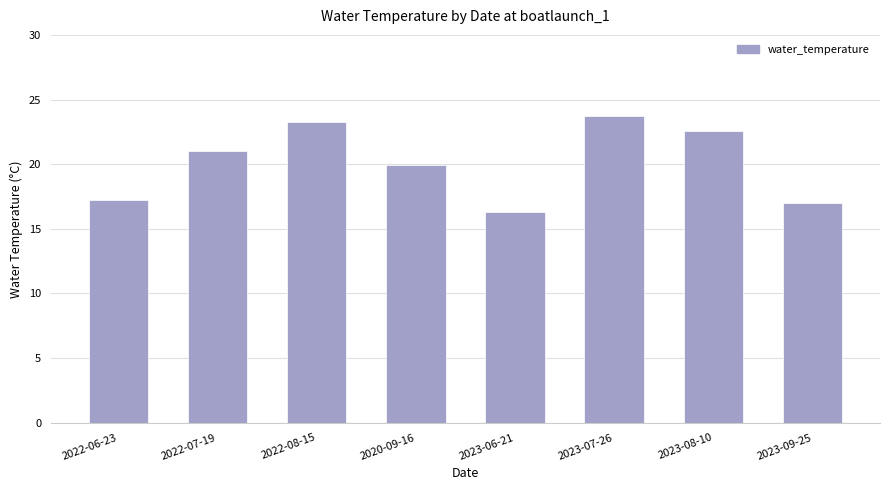

What is the difference between the values at 2023-07-26 and 2023-06-21?

7.4